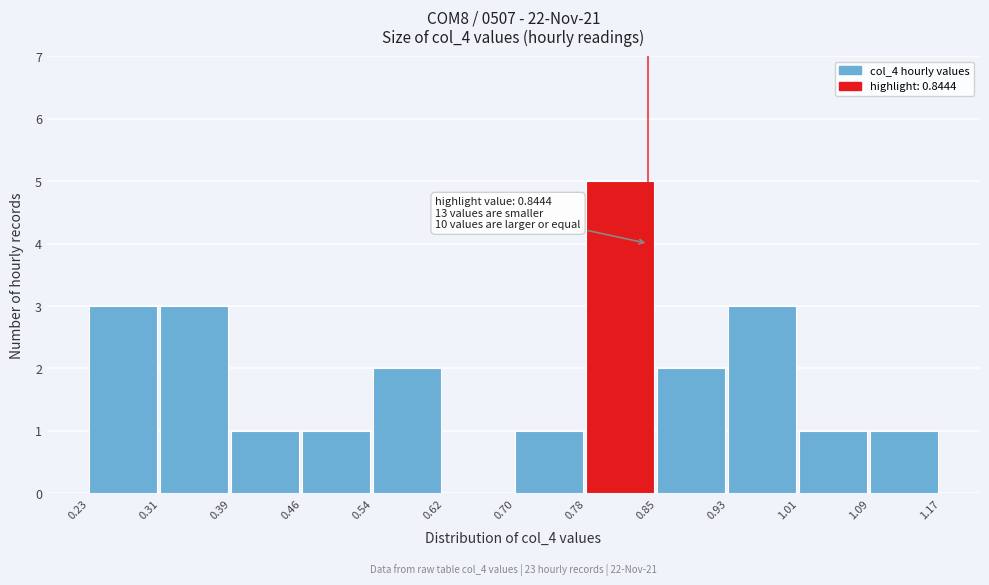

Over which range of the x-axis is the bar tallest?

0.78 to 0.85